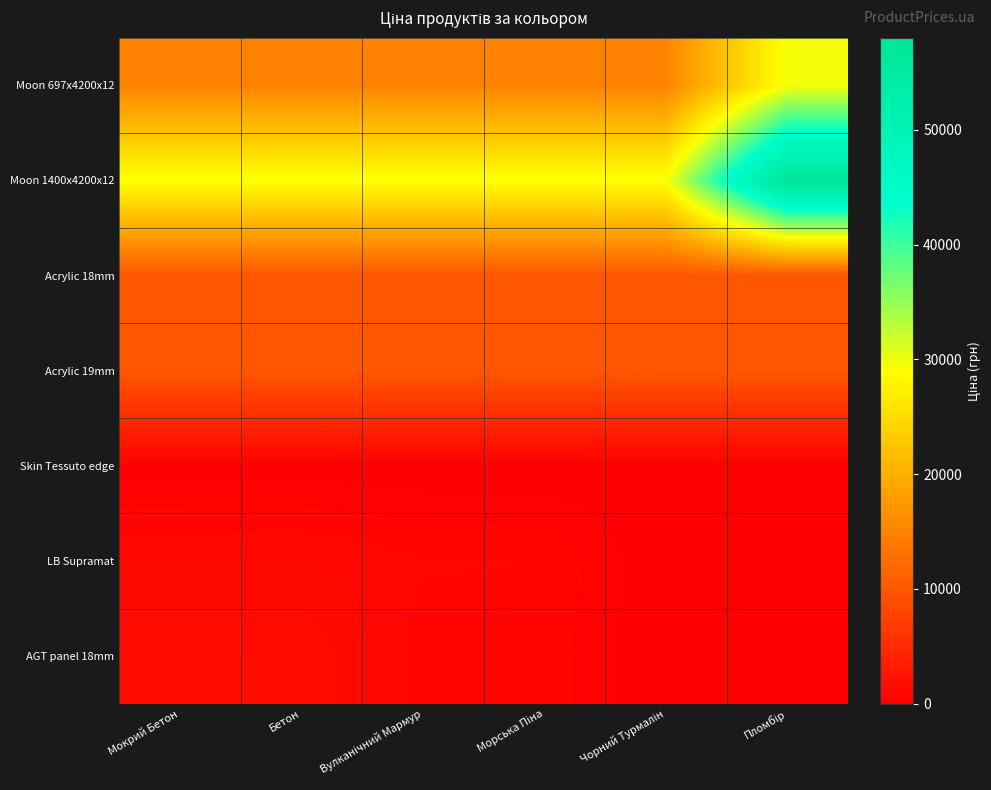

Which category has the lowest value across all series?

Чорний Турмалін